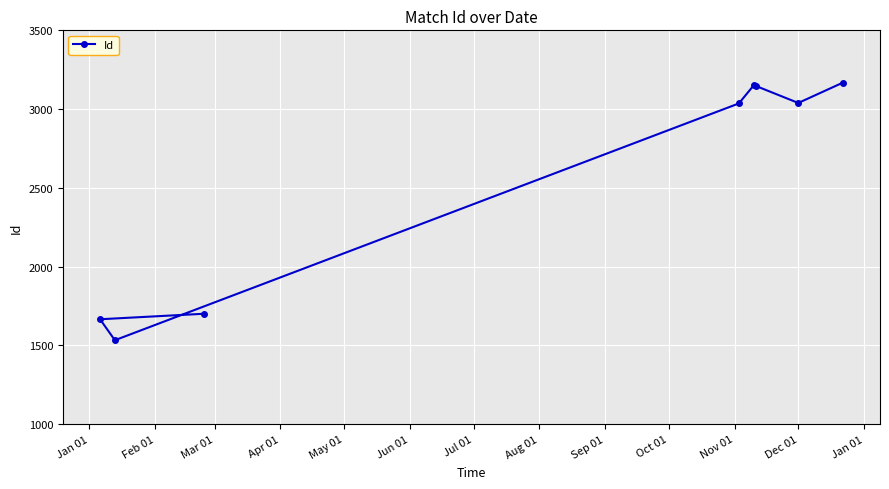

What is the smallest value displayed?

1533